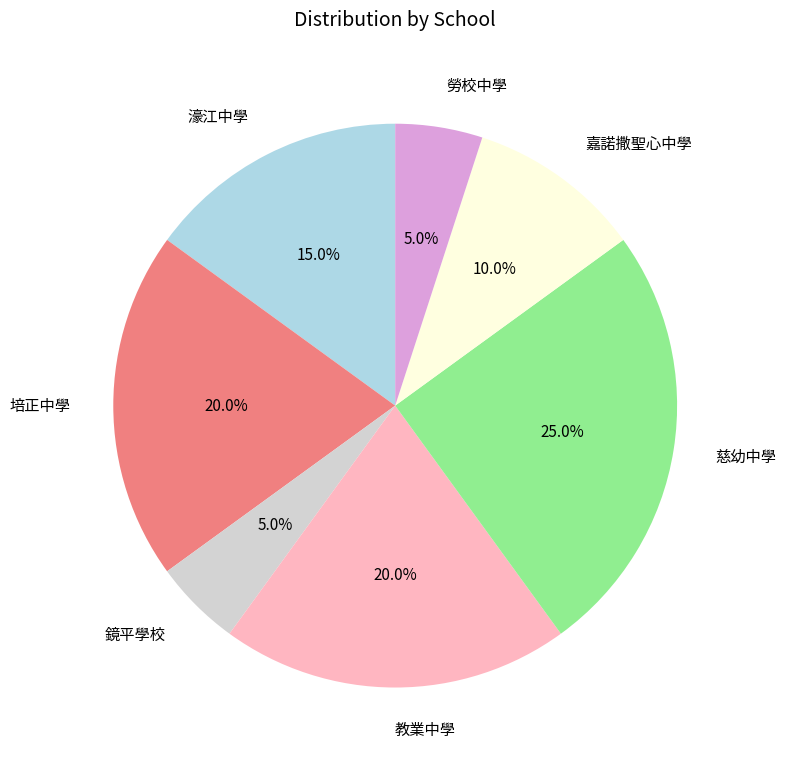

The 勞校中學 slice represents 5% of the pie. True or false?

True